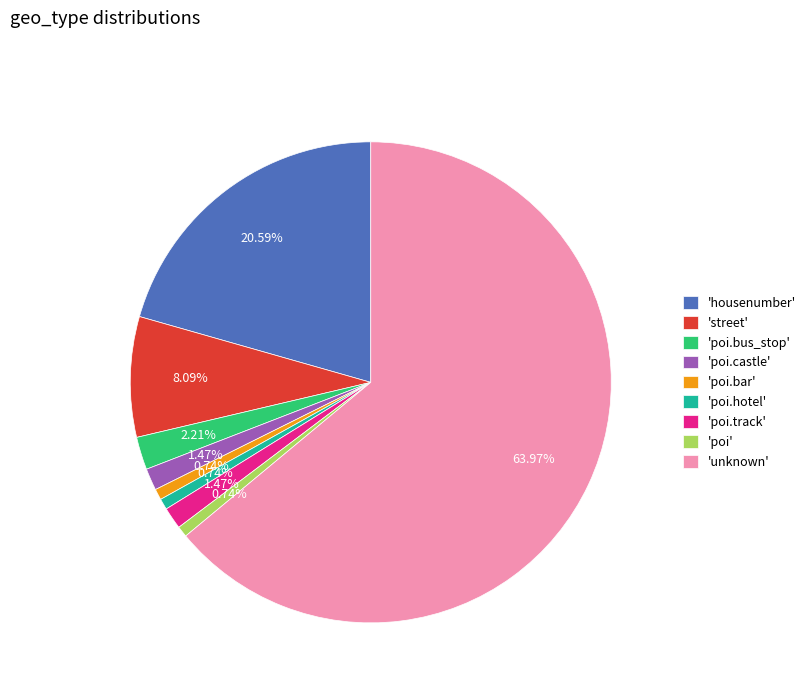

To the nearest percent, what is the average slice percentage?

11%